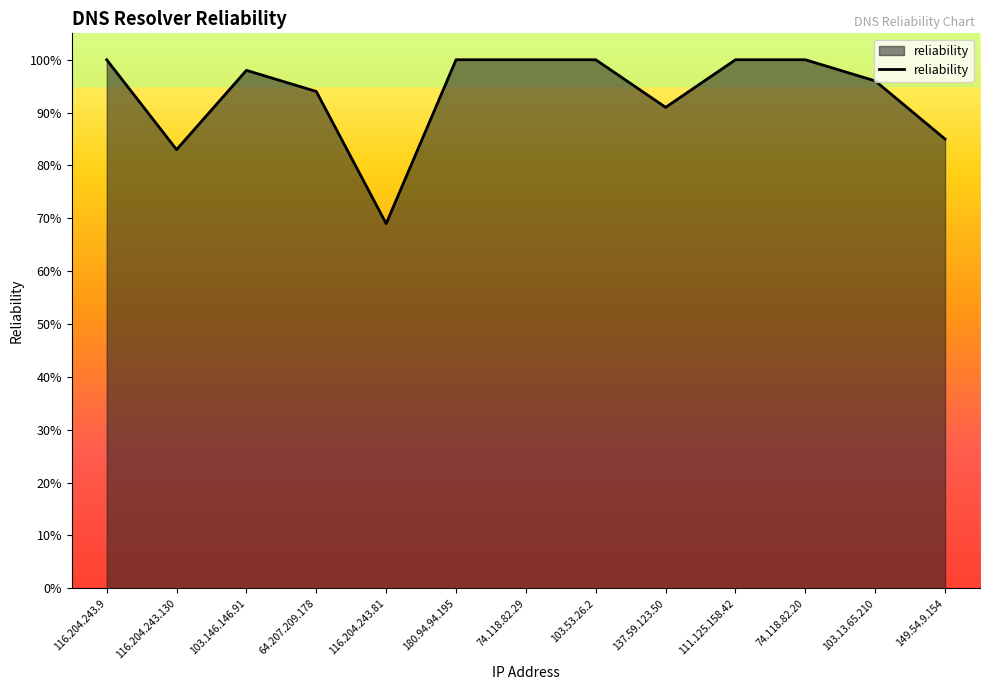

List the labels in order of value, largest first.

116.204.243.9, 180.94.94.195, 74.118.82.29, 103.53.26.2, 111.125.158.42, 74.118.82.20, 103.146.146.91, 103.13.65.210, 64.207.209.178, 137.59.123.50, 149.54.9.154, 116.204.243.130, 116.204.243.81